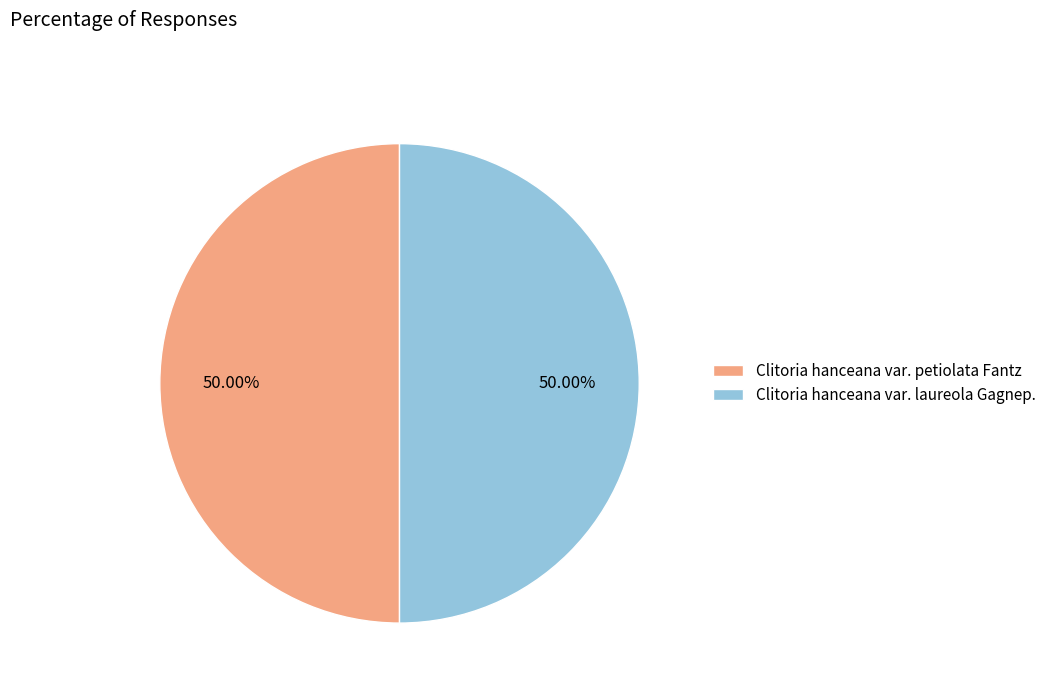

Approximately how many times larger is the value at Clitoria hanceana var. laureola Gagnep. compared to Clitoria hanceana var. petiolata Fantz?

1.0